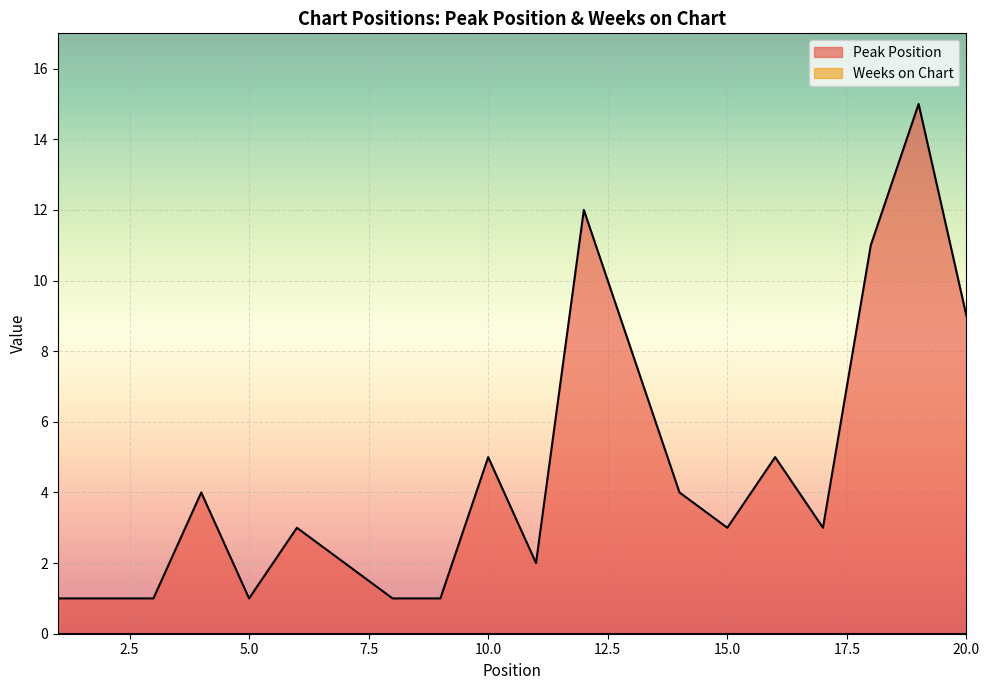

What is the change in value from 3 to 14?

+3